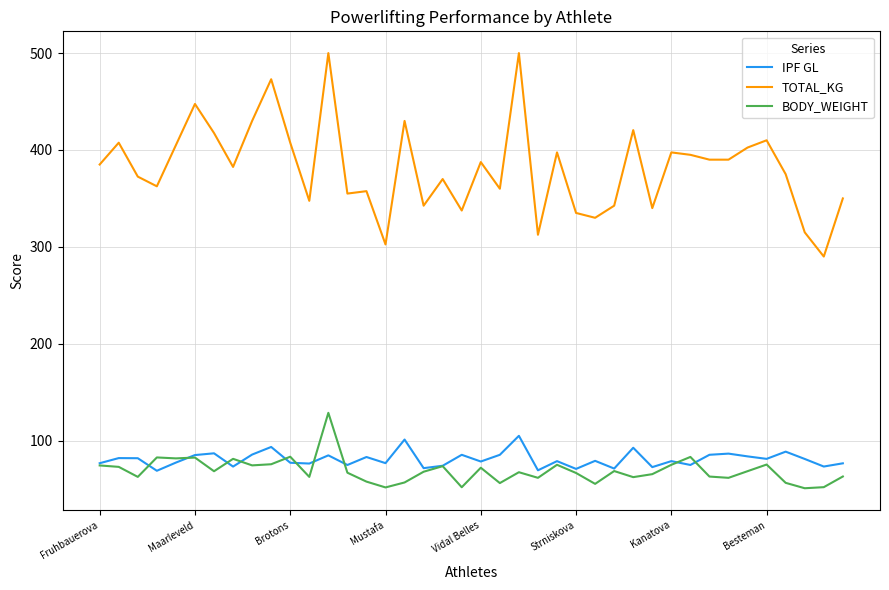

Which series has the largest total across all categories?

TOTAL_KG